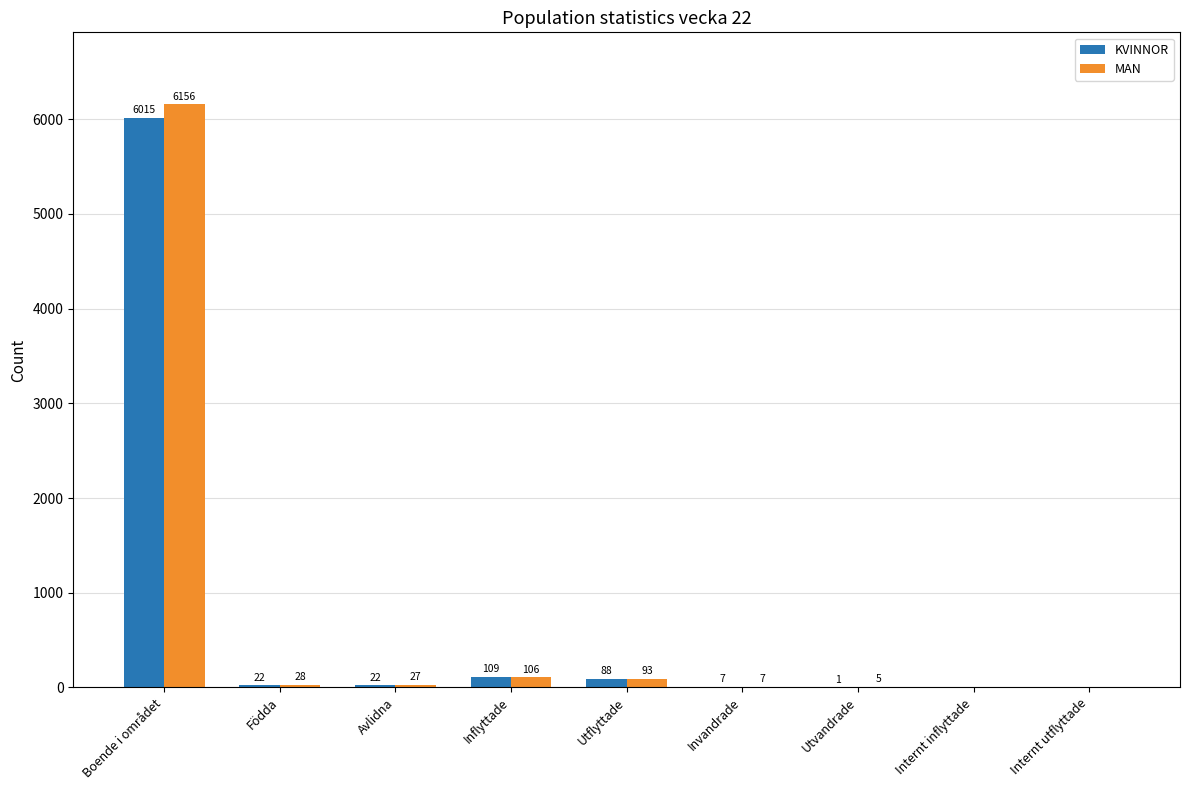

The value of KVINNOR at Boende i området is 6015. True or false?

True